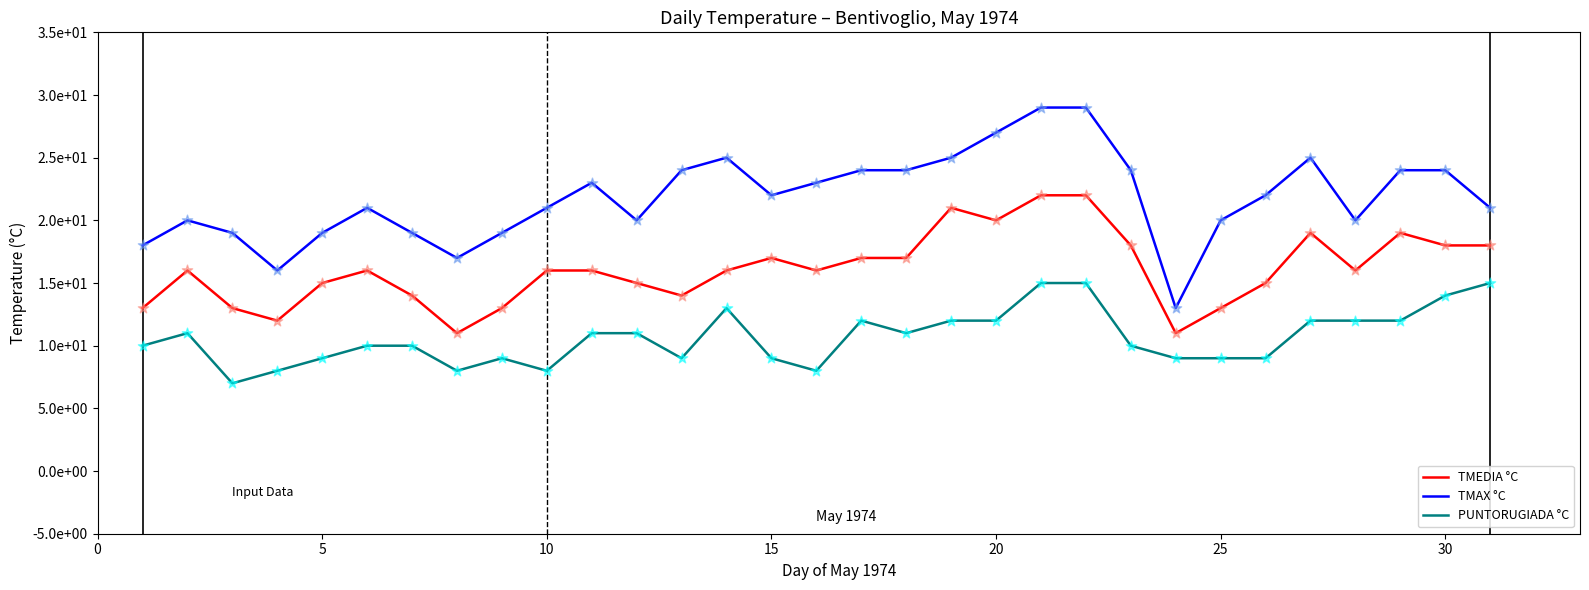

Which series has the largest total across all categories?

TMAX °C